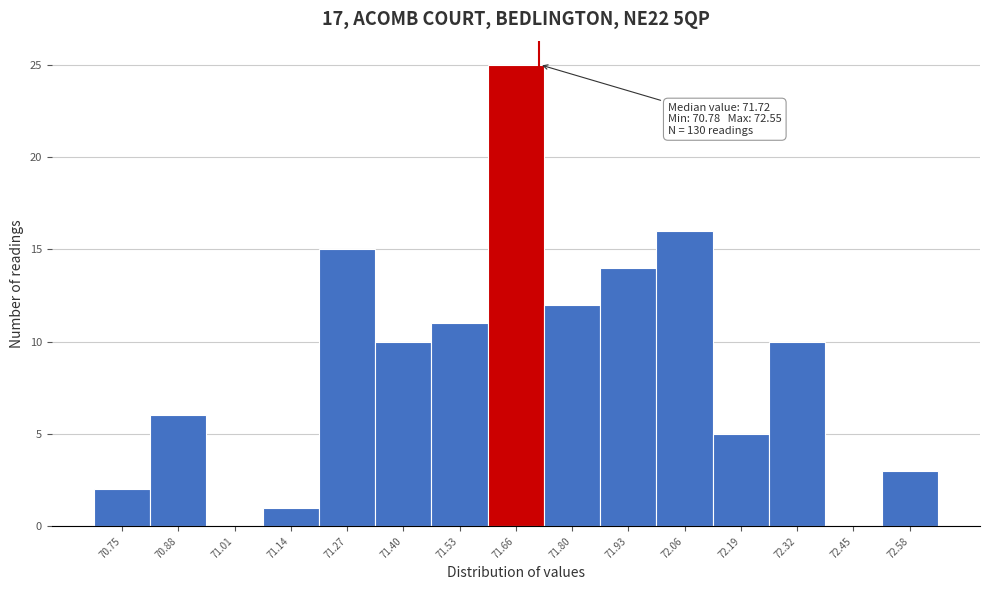

Over which range of the x-axis is the bar tallest?

71.60 to 71.74